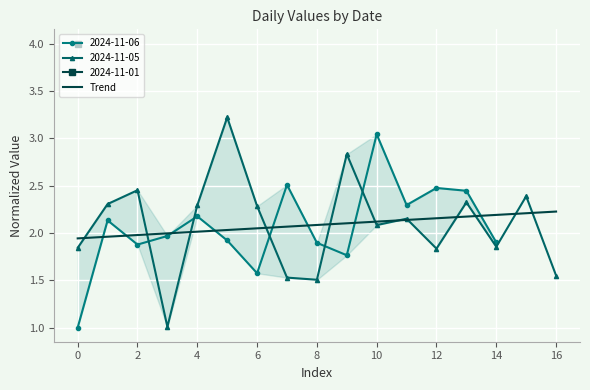

Is it true that 2024-11-05 equals 1.3 at 14?

False